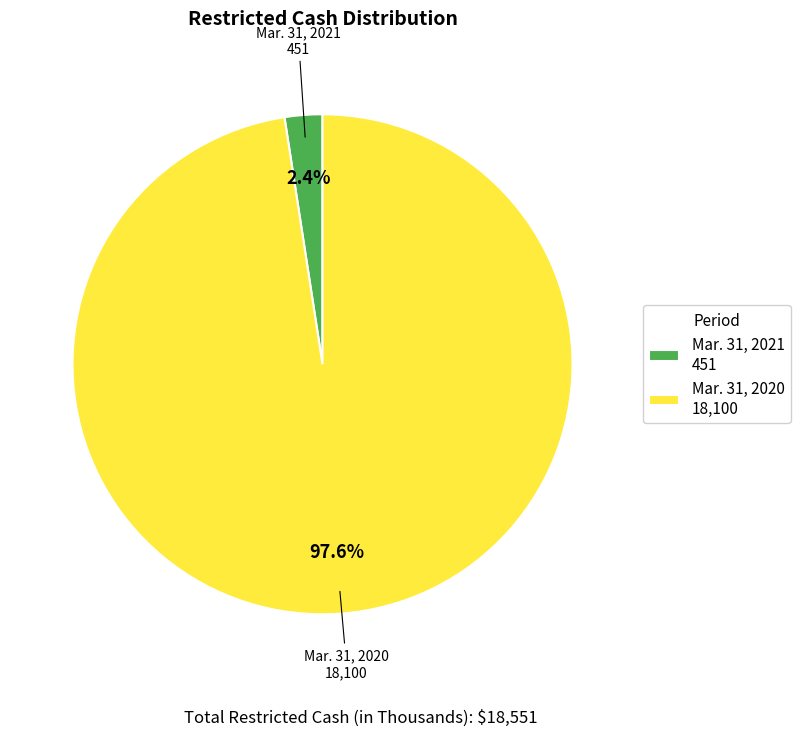

The Mar. 31, 2020 slice represents 98% of the pie. True or false?

True